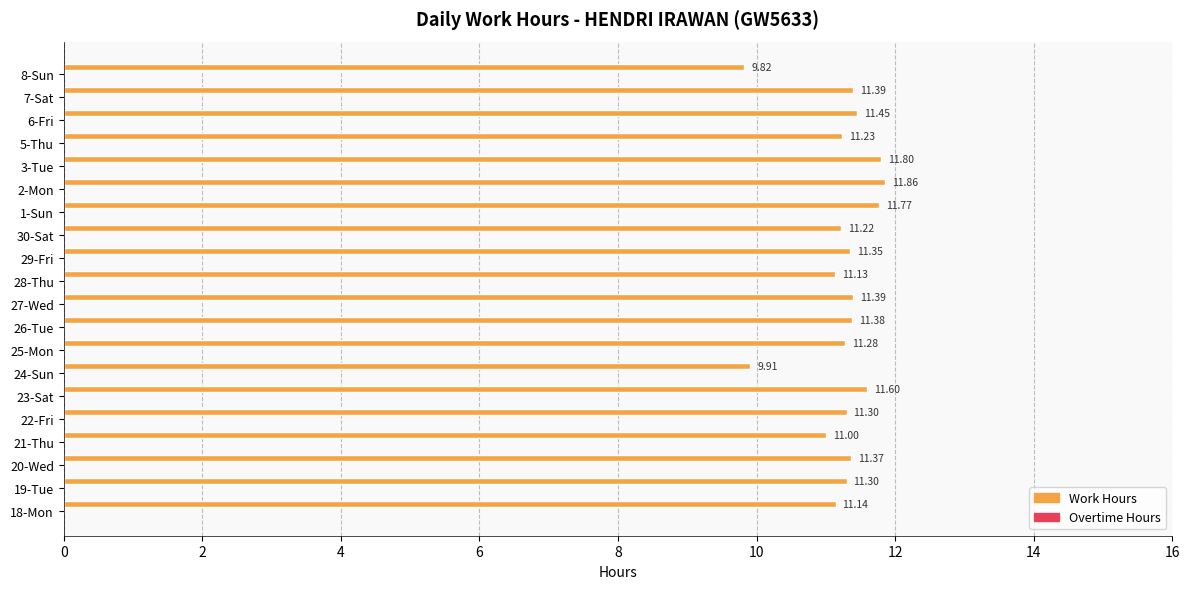

What is the difference between the maximum and minimum values?

2.0